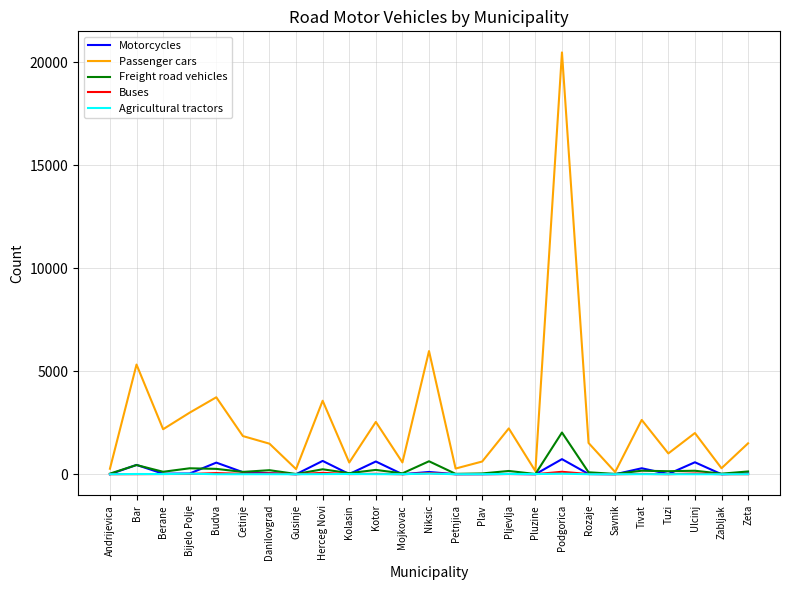

The Passenger cars series shows 3739 at Budva. True or false?

True